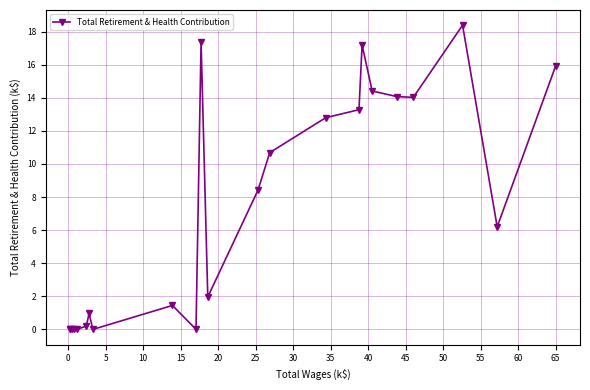

What is the average value?

7.3